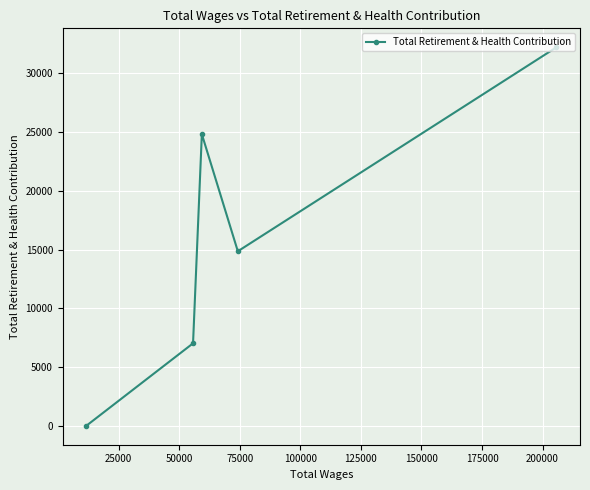

What is the greatest value displayed?

32211